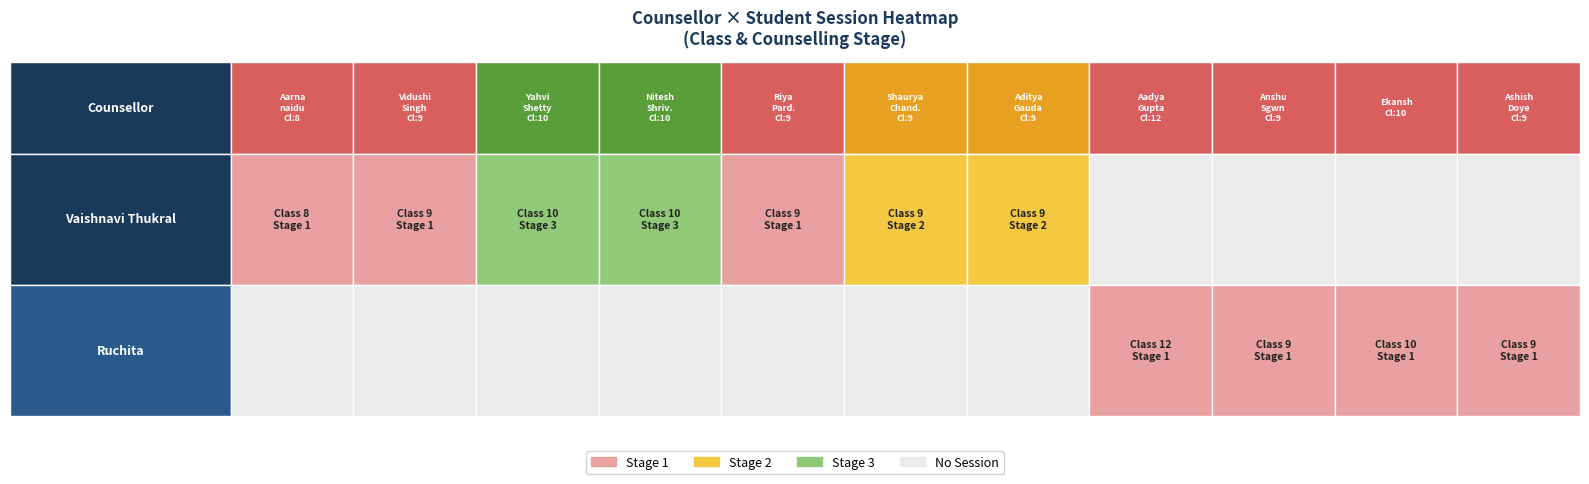

What is the maximum value for Ruchita?

12